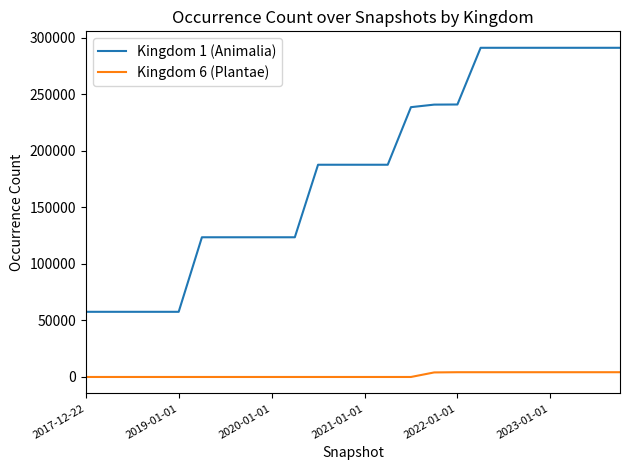

True or false: Kingdom 6 (Plantae) and Kingdom 1 (Animalia) intersect in this chart.

False